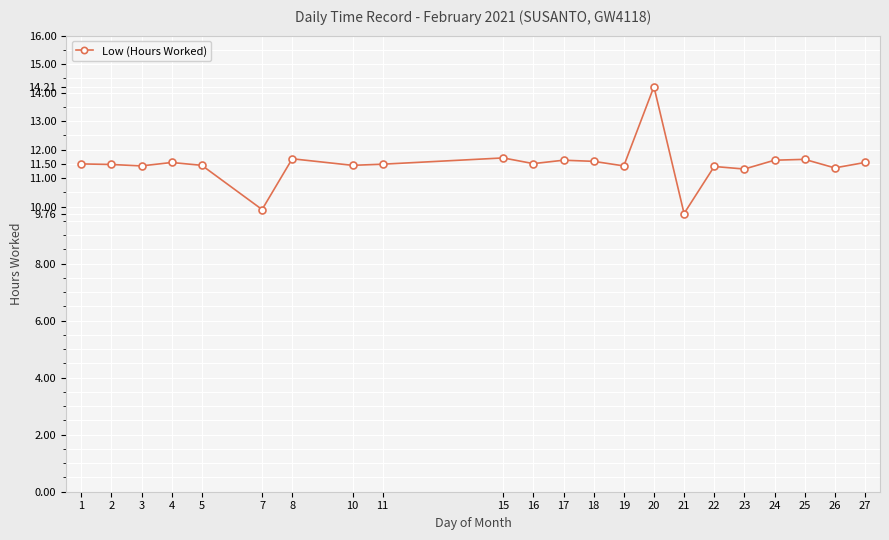

What is the change in value from 20 to 22?

-2.8